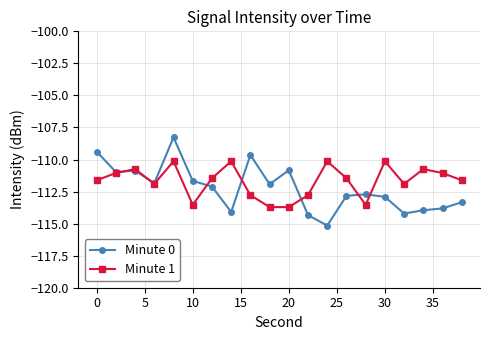

What is the sum of all Minute 0 values?

-2244.9